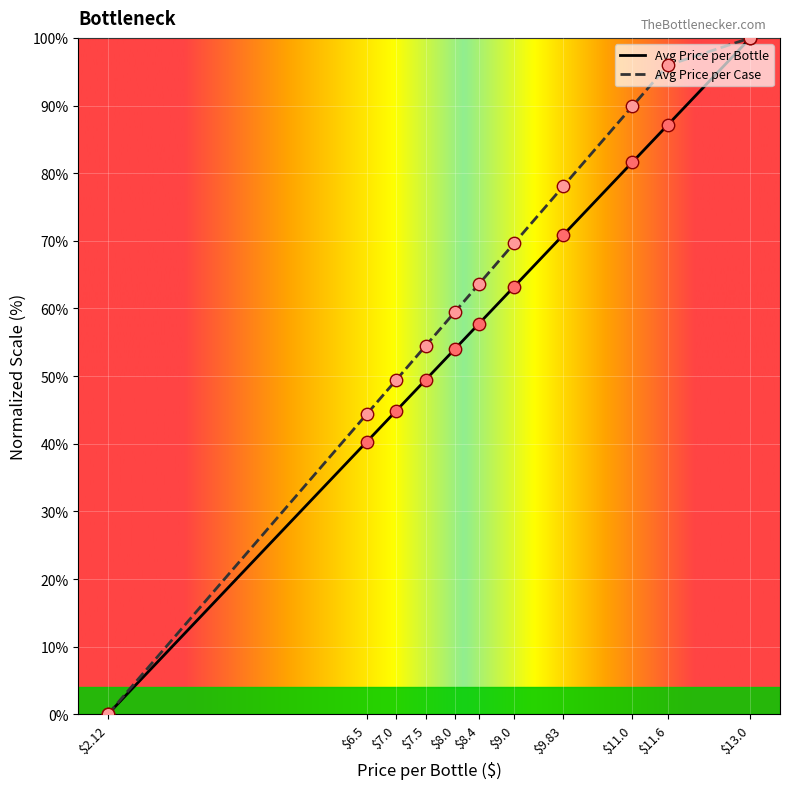

Is the value of Avg Price per Bottle at 7.0 greater than the value of Avg Price per Case at 13.0?

No